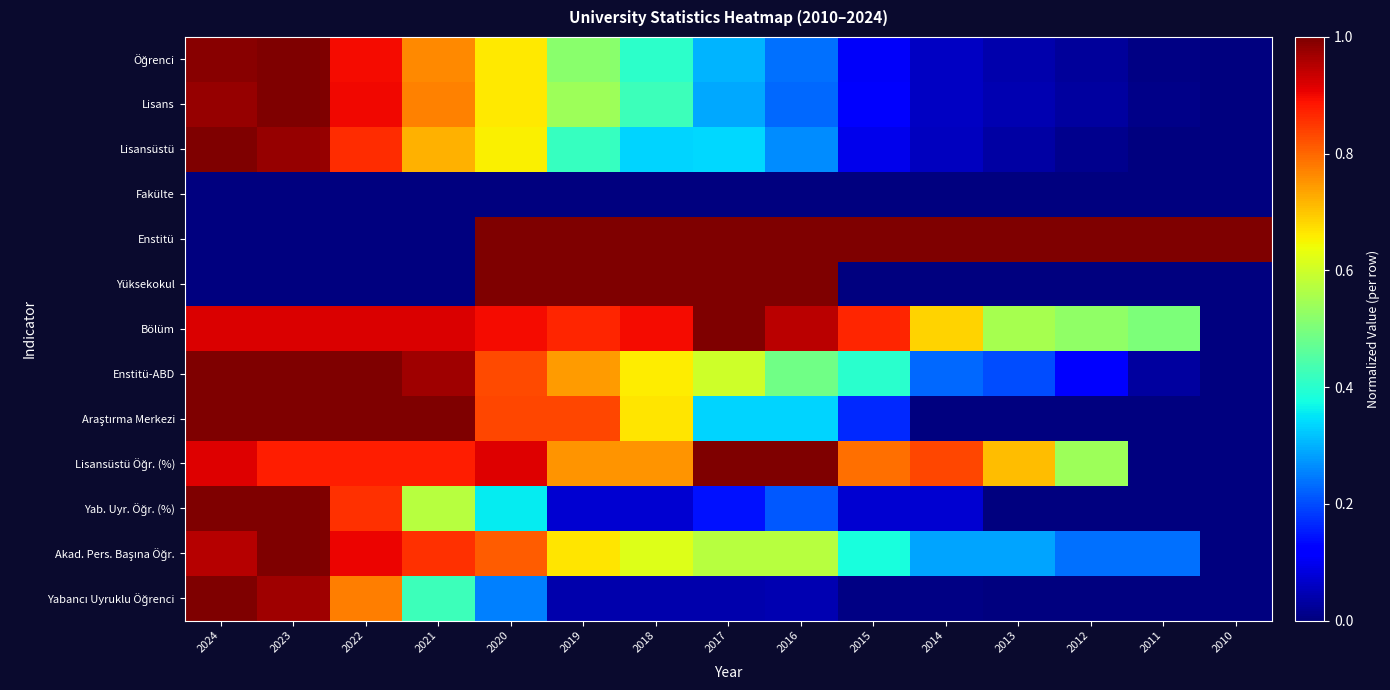

What is the total value across all series at 2015?

4.0